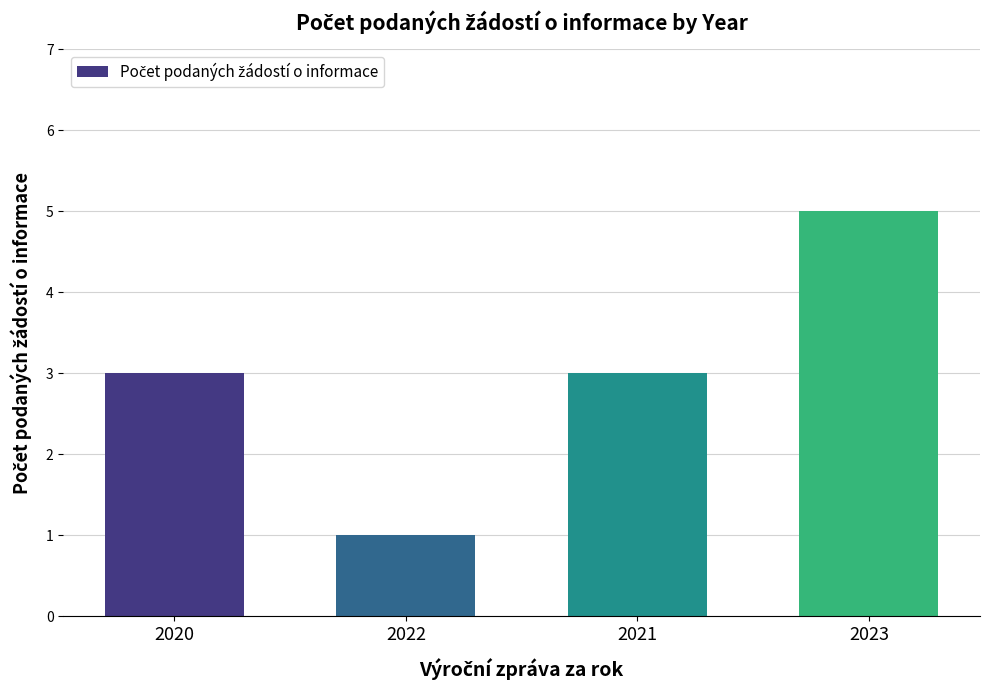

Are the bars horizontal?

No